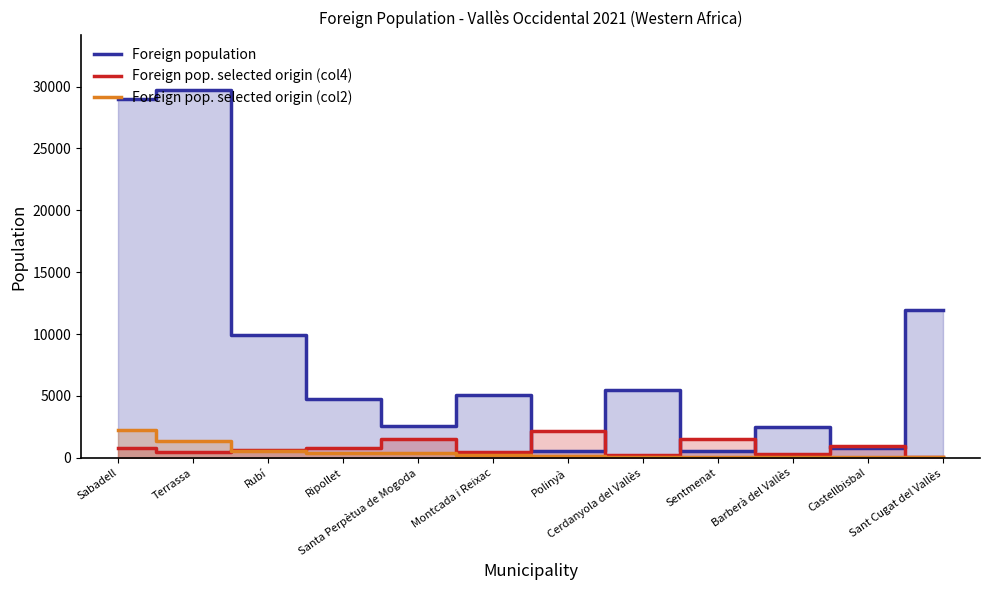

In Foreign pop. selected origin (col4), how many points are lower than both neighbors (excluding endpoints)?

4